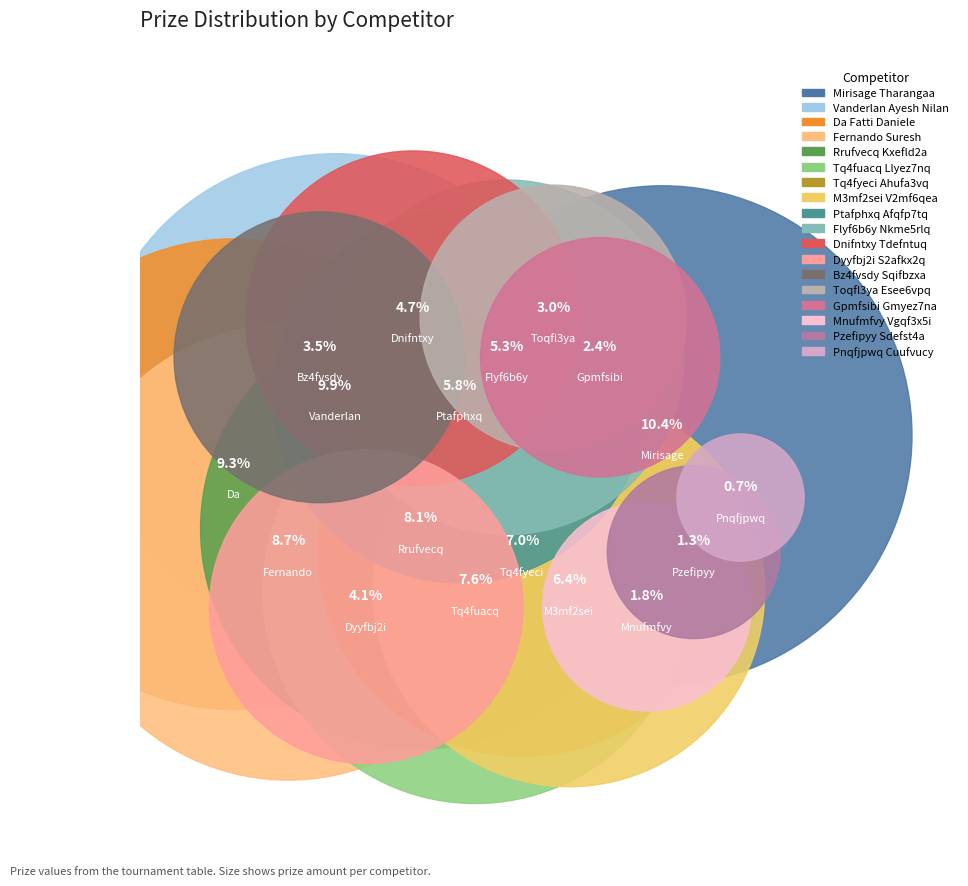

How many segments does this pie chart have?

18